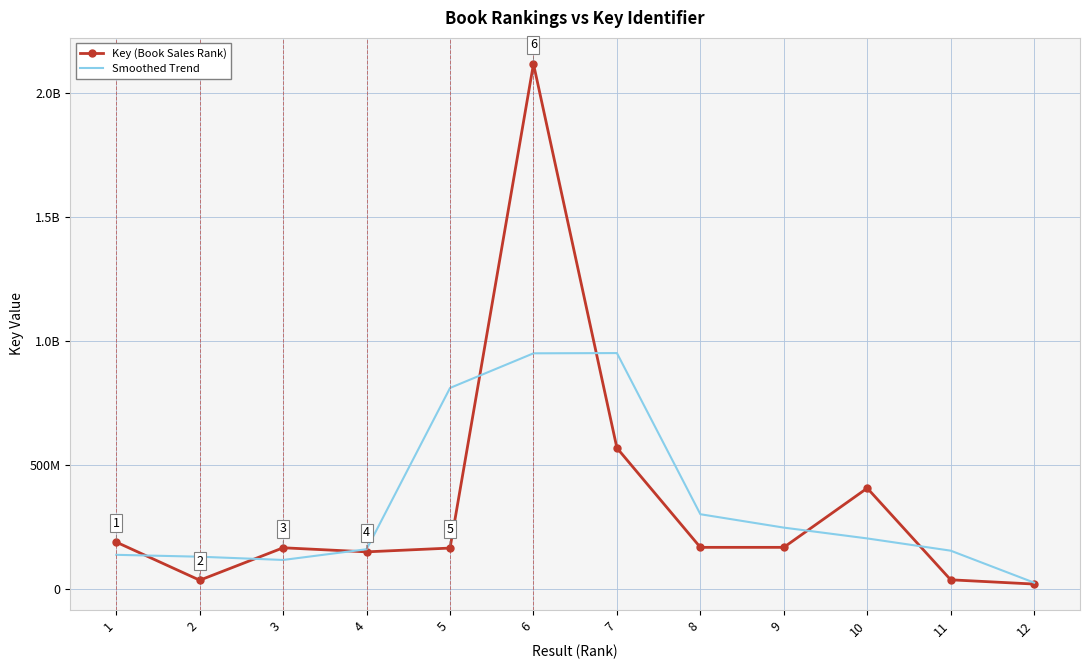

The value of Key (Book Sales Rank) at 8 is 261846077. True or false?

False